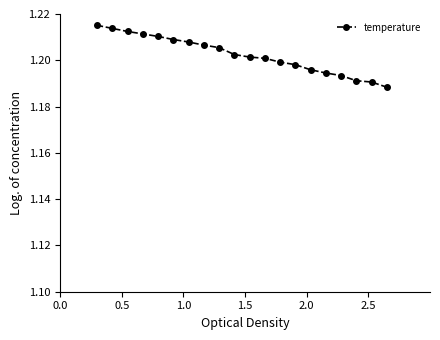

How many values are between 1 and 2?

20